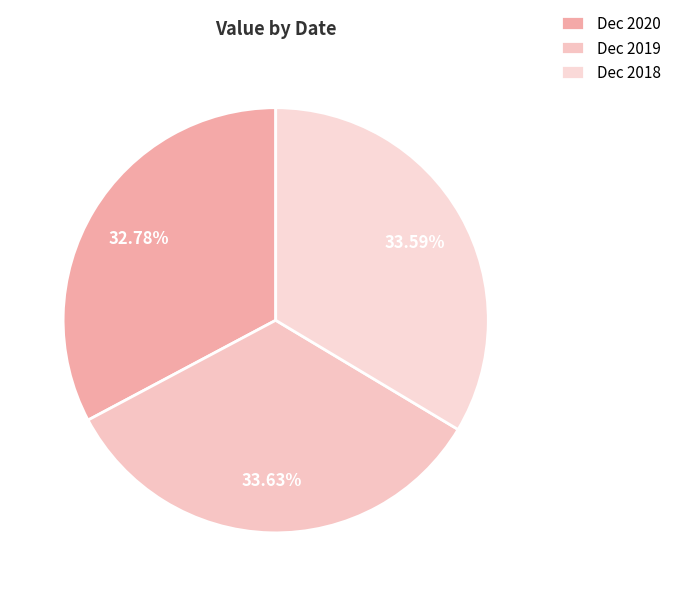

The Dec 2019 slice represents 44% of the pie. True or false?

False